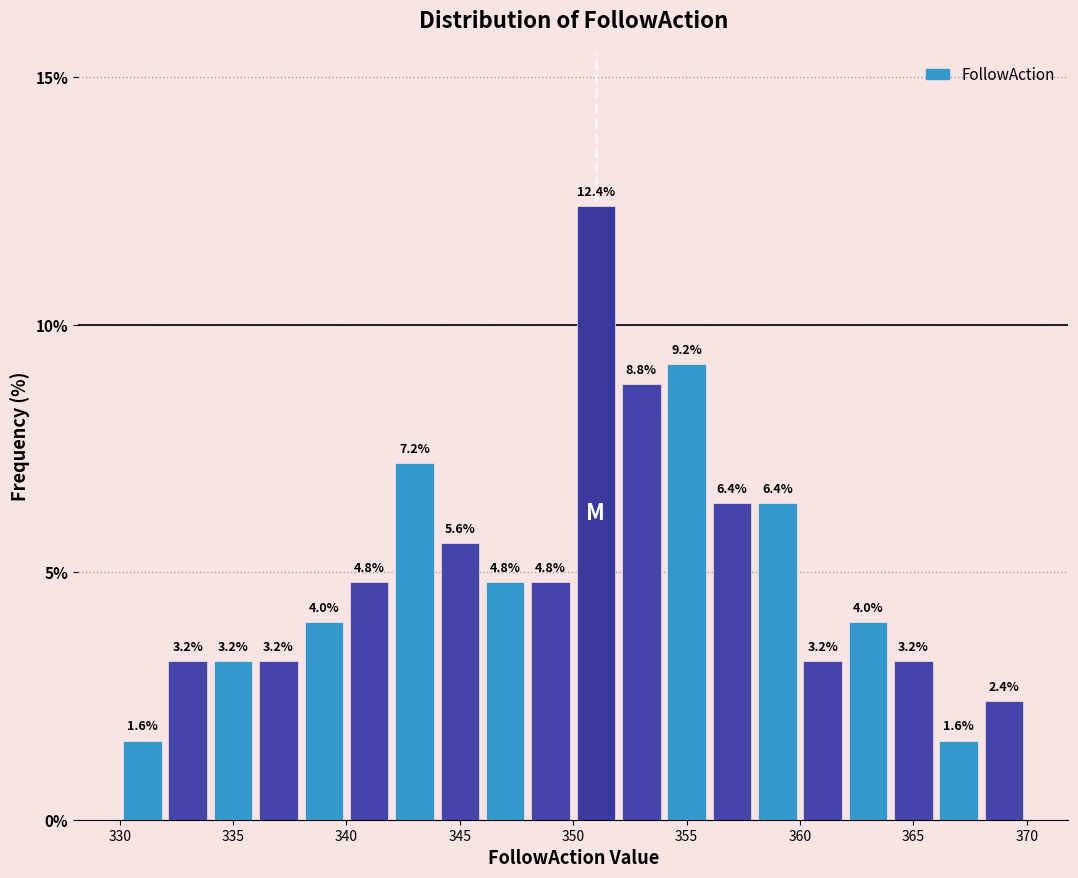

Reading left to right, transcribe this chart: for each bar, give the range it covers on the x-axis and its height.

330 to 332: 1.6
332 to 334: 3.2
334 to 336: 3.2
336 to 338: 3.2
338 to 340: 4.0
340 to 342: 4.8
342 to 344: 7.2
344 to 346: 5.6
346 to 348: 4.8
348 to 350: 4.8
350 to 352: 12.4
352 to 354: 8.8
354 to 356: 9.2
356 to 358: 6.4
358 to 360: 6.4
360 to 362: 3.2
362 to 364: 4.0
364 to 366: 3.2
366 to 368: 1.6
368 to 370: 2.4